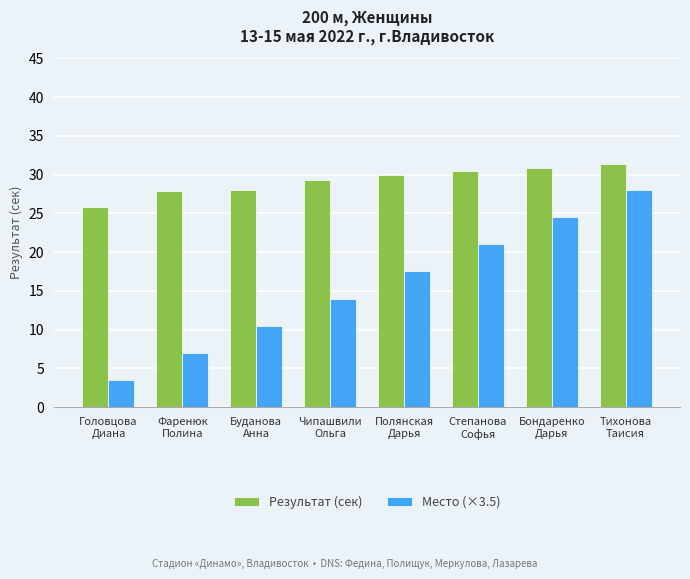

At how many categories does at least one series exceed 25?

8